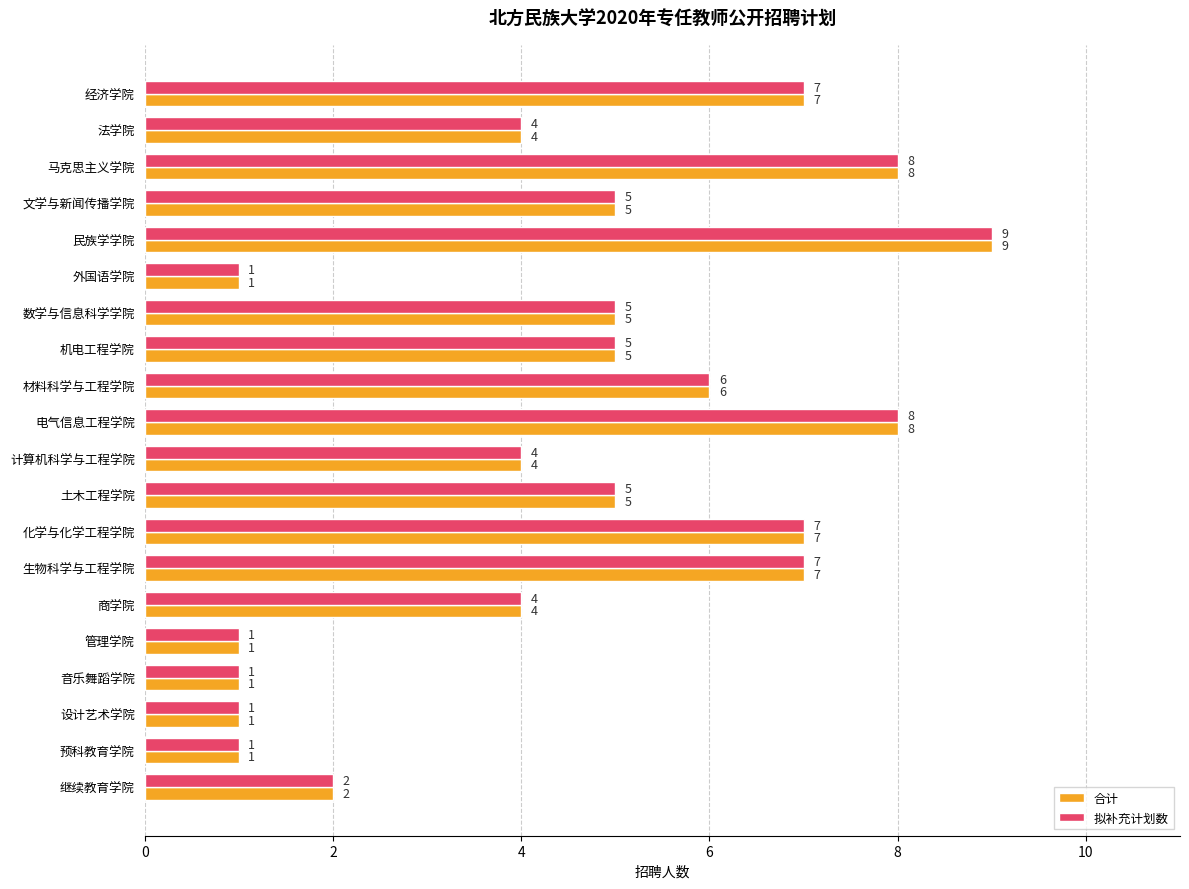

What are all the series names shown in the legend?

合计, 拟补充计划数